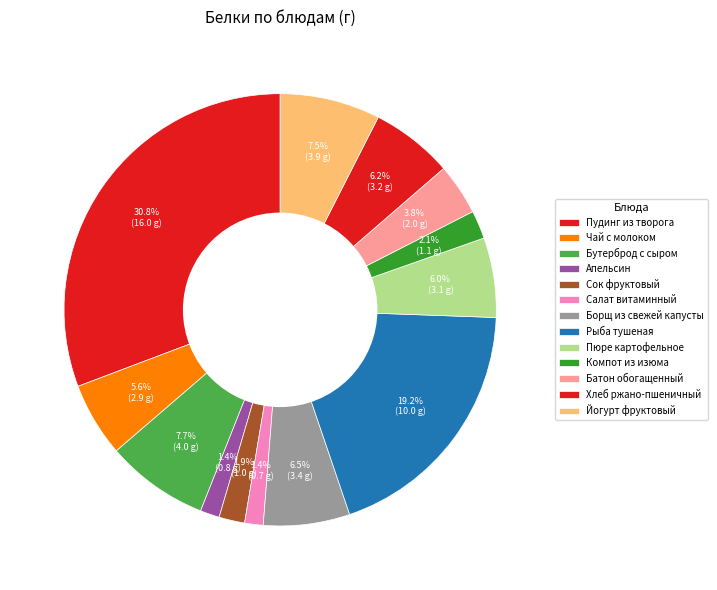

What is the change in value from Бутерброд с сыром to Сок фруктовый?

-3.0